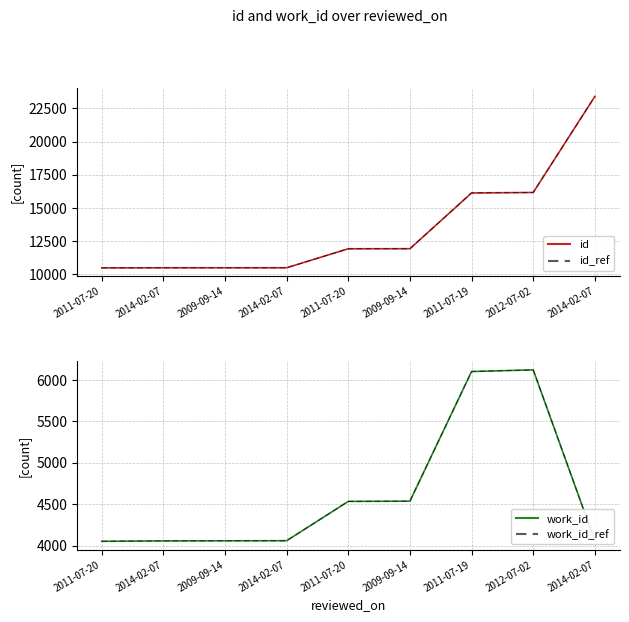

The id series shows 3575 at 2009-09-14. True or false?

False